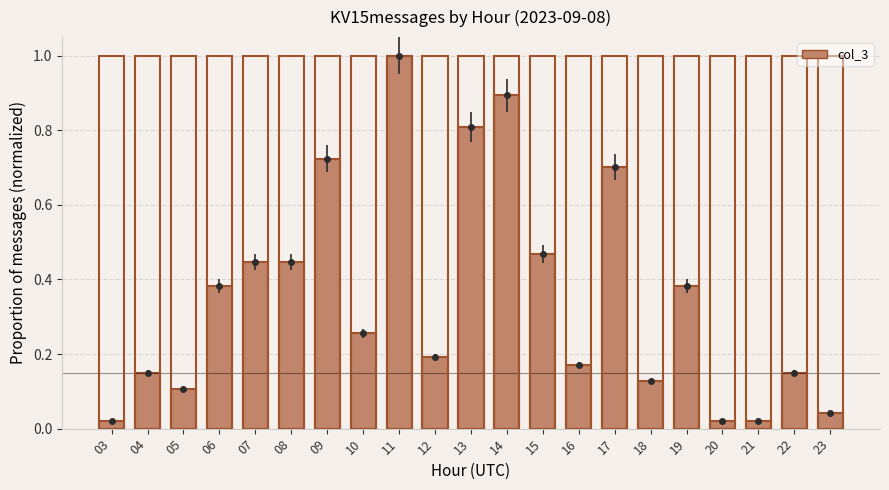

What is the difference between the maximum and minimum values?

1.0